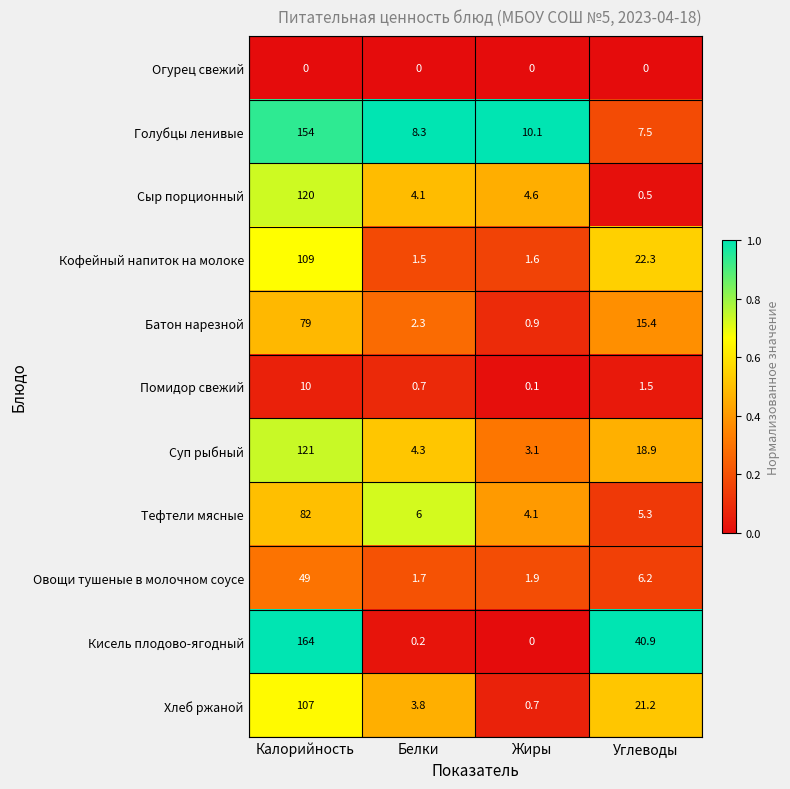

Which series changed the most between Белки and Жиры?

Хлеб ржаной